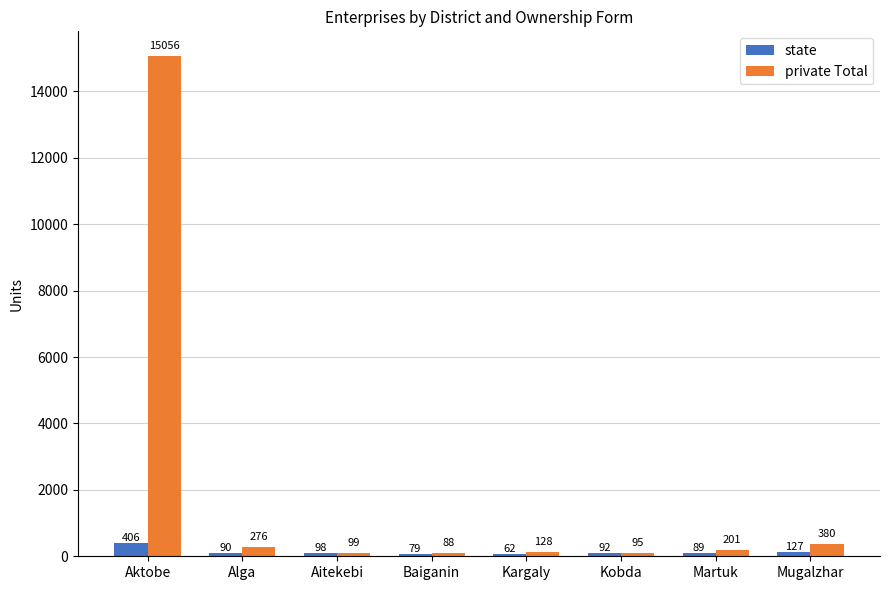

What is the difference between the maximum and minimum values in the private Total series?

14968